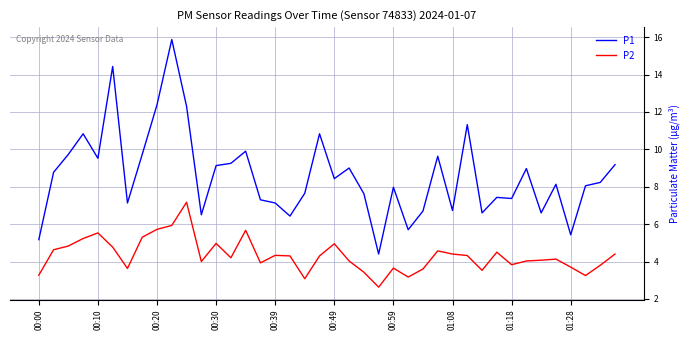

Which series has the largest total across all categories?

P1